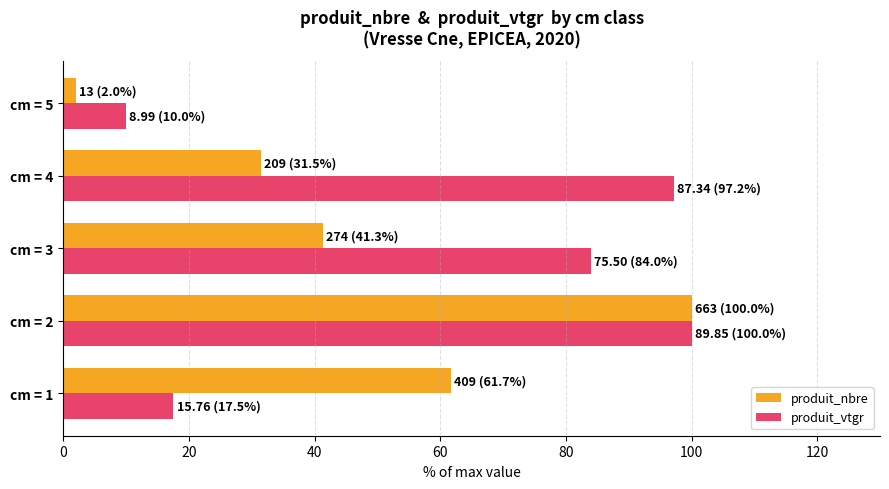

Is the value of produit_nbre at cm = 2 greater than the value of produit_vtgr at cm = 1?

Yes